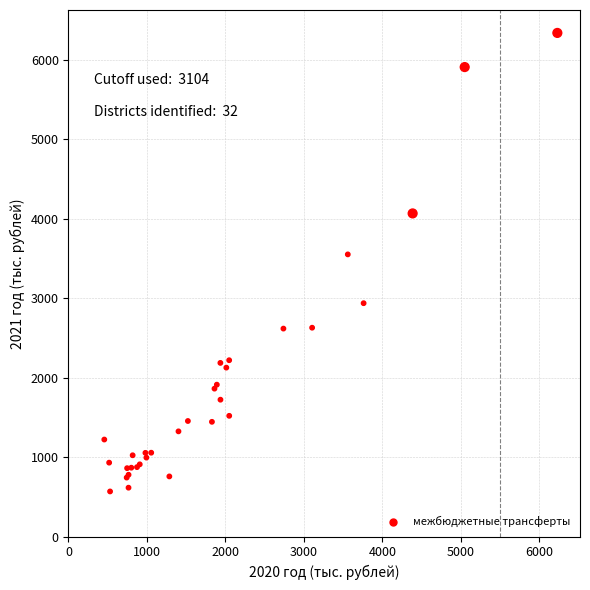

What Y value in the scatter plot is closest to 3450?

3549.0